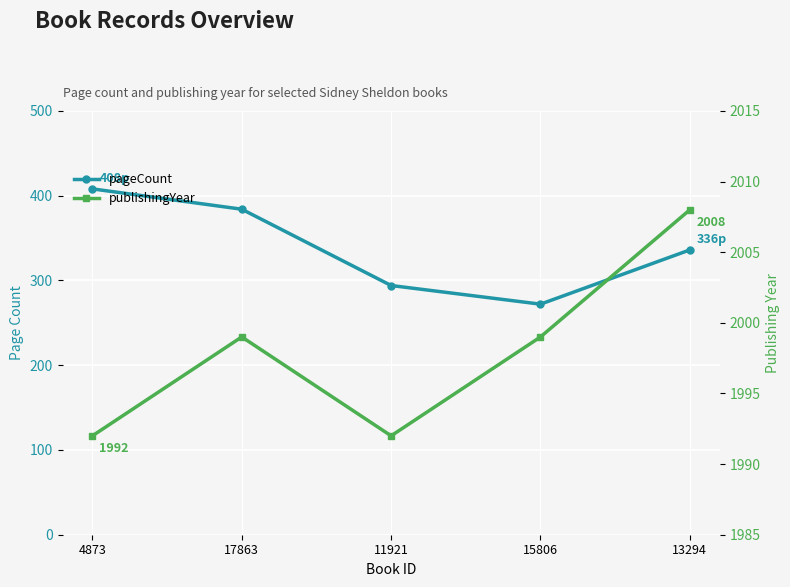

At which category is the sum across all series the highest?

4873